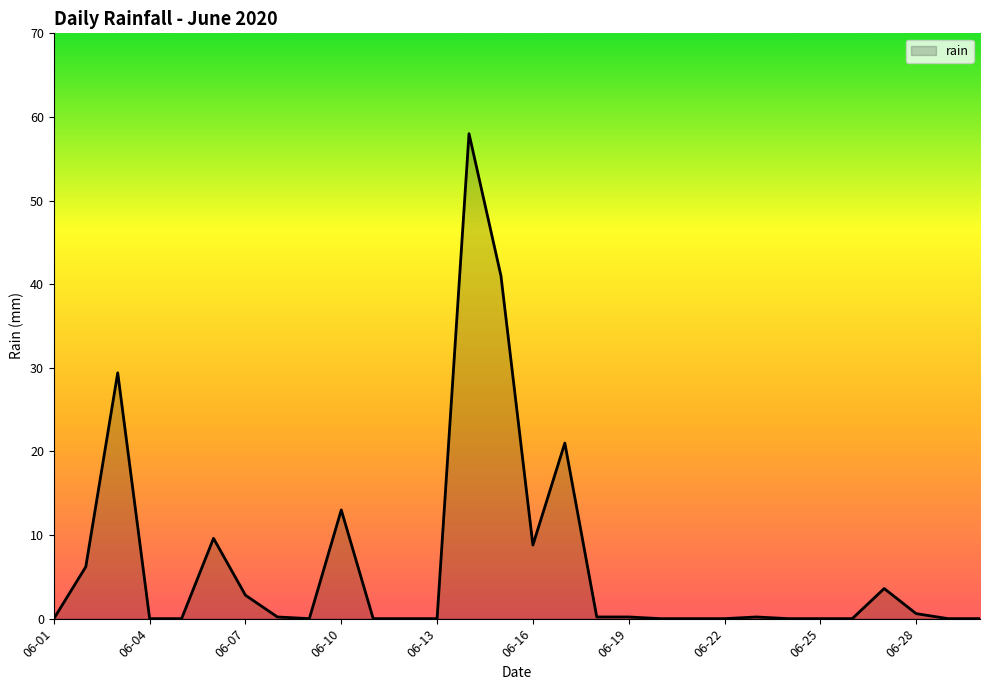

How many lines are shown in the chart?

1